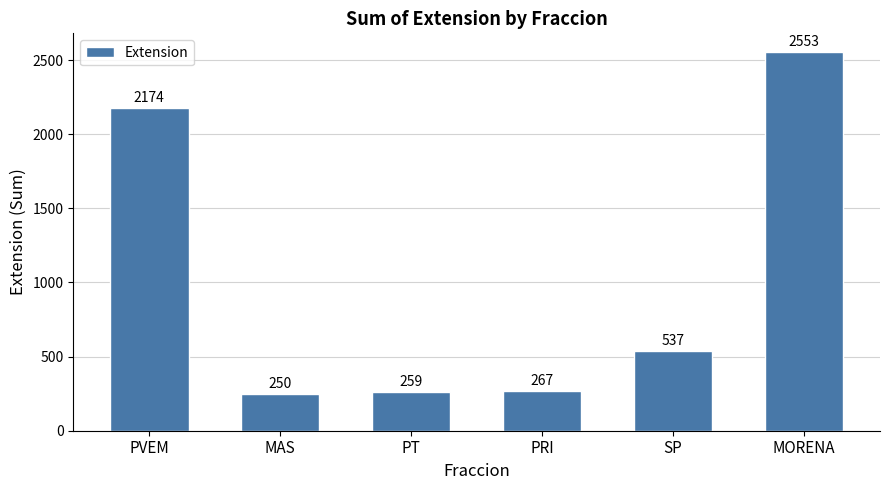

Reading right to left, transcribe all the data shown in this chart.

2553	537	267	259	250	2174